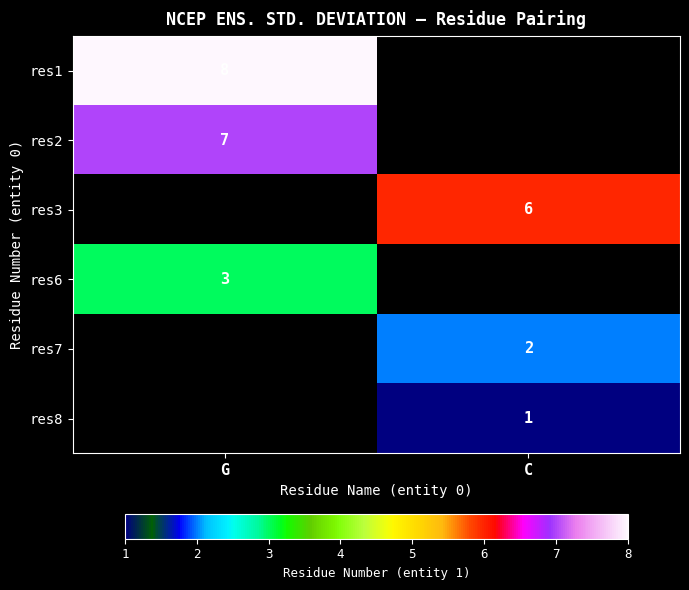

Is it true that res6 equals 3 at G?

True